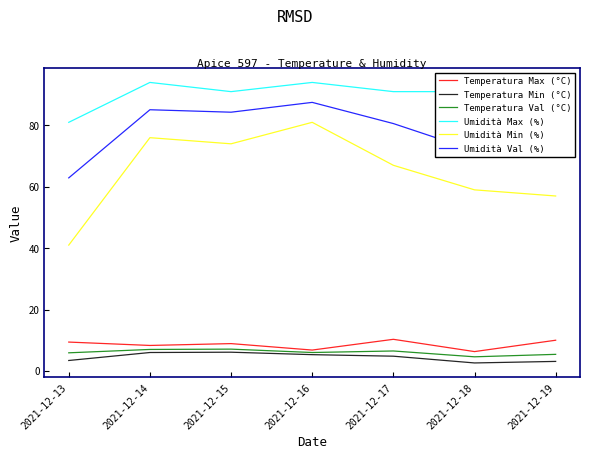

What is the sum of all Temperatura Val (°C) values?

42.5